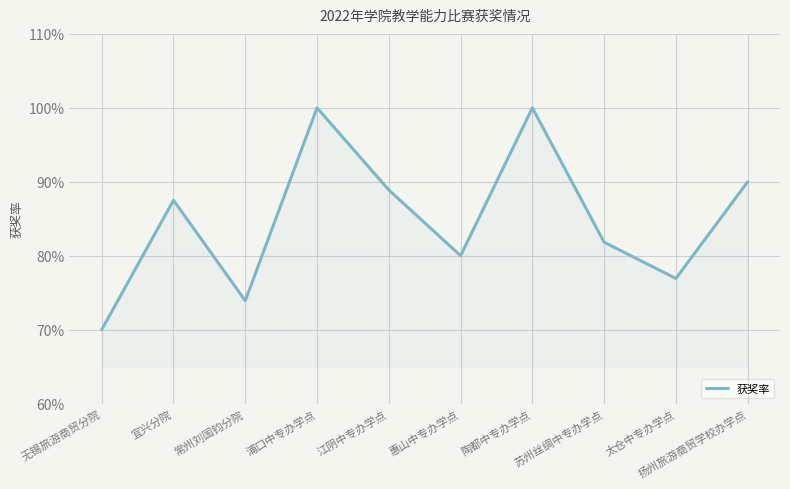

Is this an area chart (filled region under the line)?

Yes